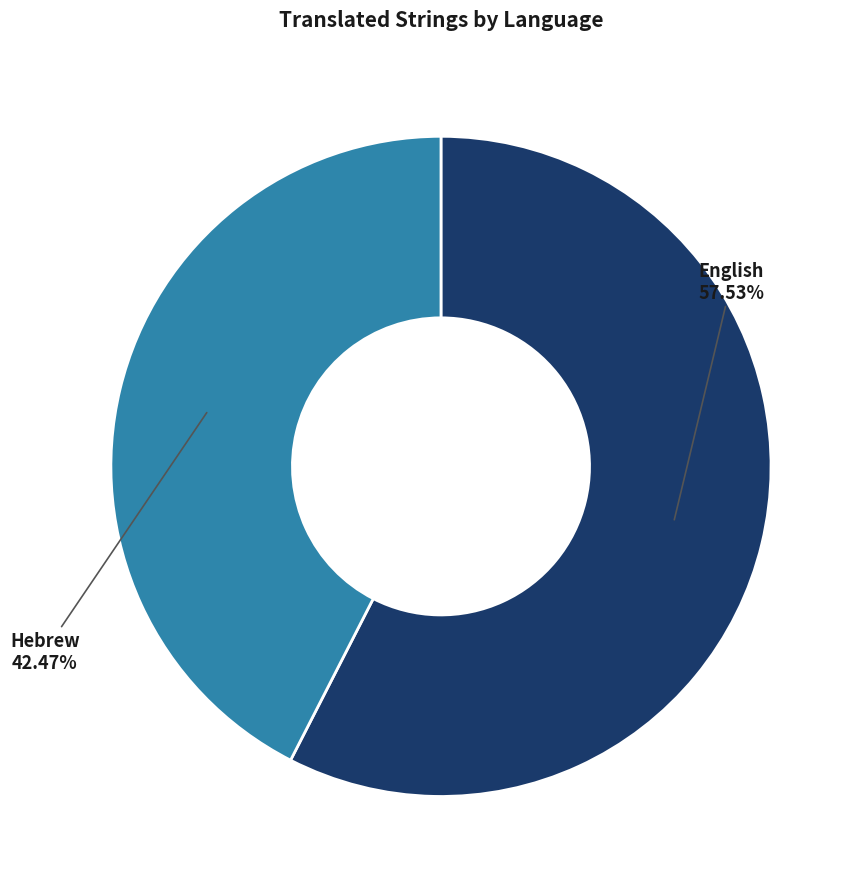

Does any single category account for the majority?

Yes